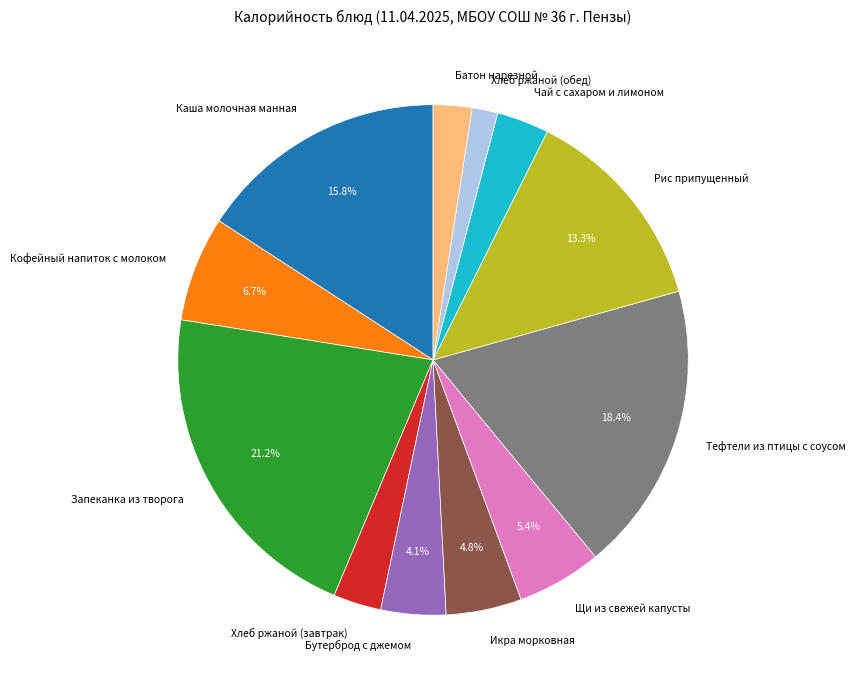

Which category has the smallest portion of the pie?

Хлеб ржаной (обед)